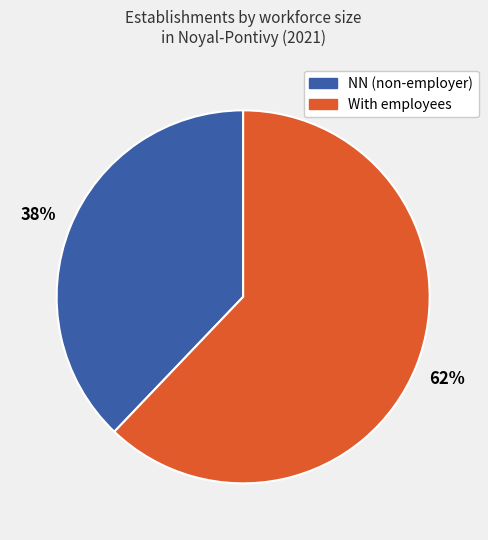

How many slices are in this pie chart?

2